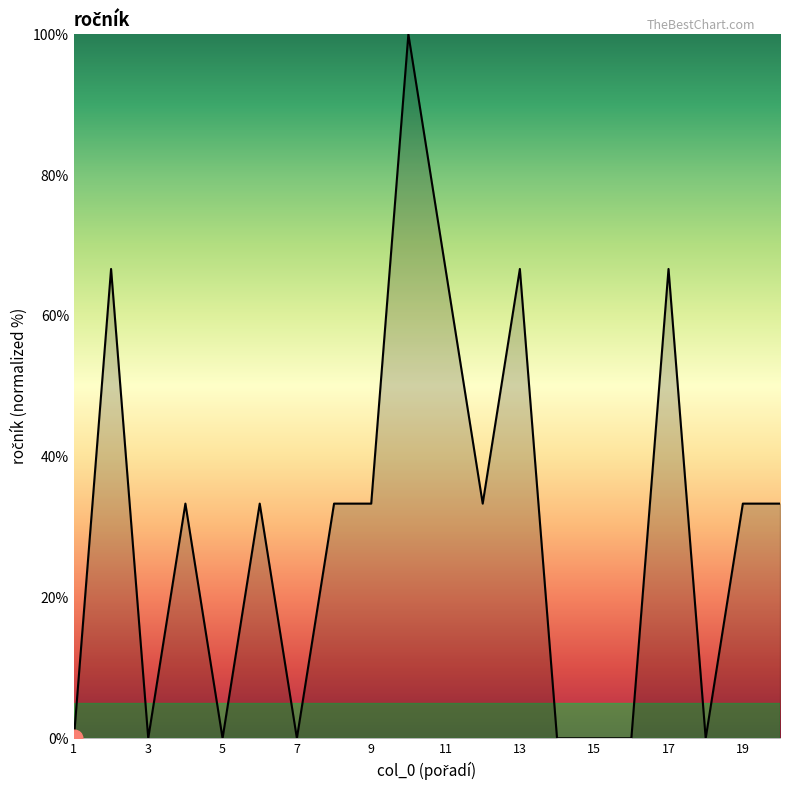

What is the greatest value displayed?

100.0